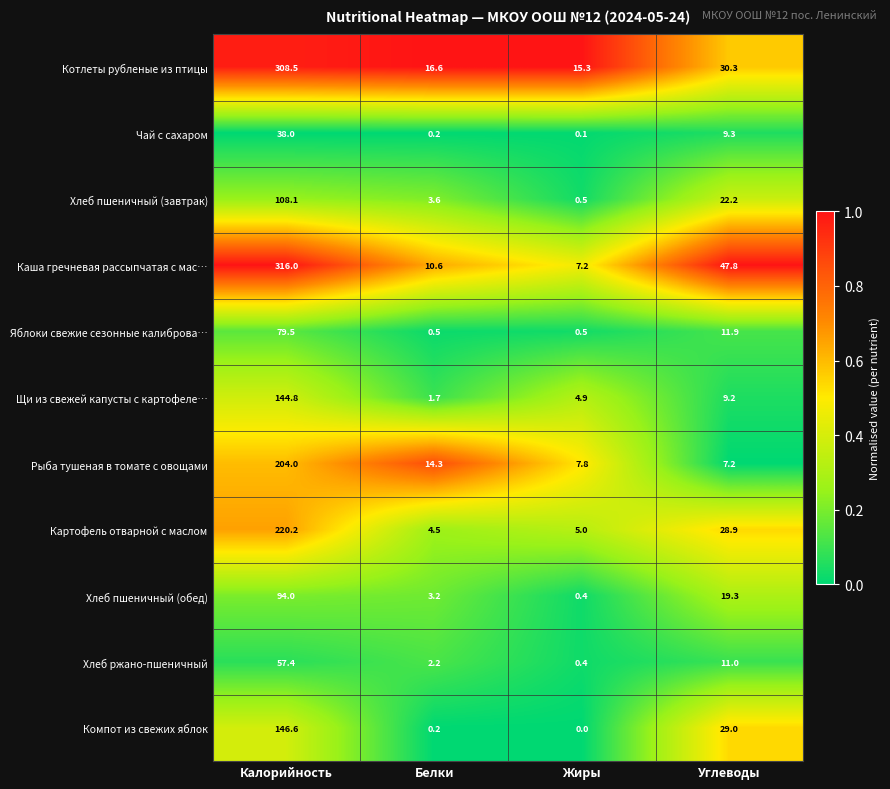

What is the difference between the Компот из свежих яблок values at Углеводы and Калорийность?

117.6